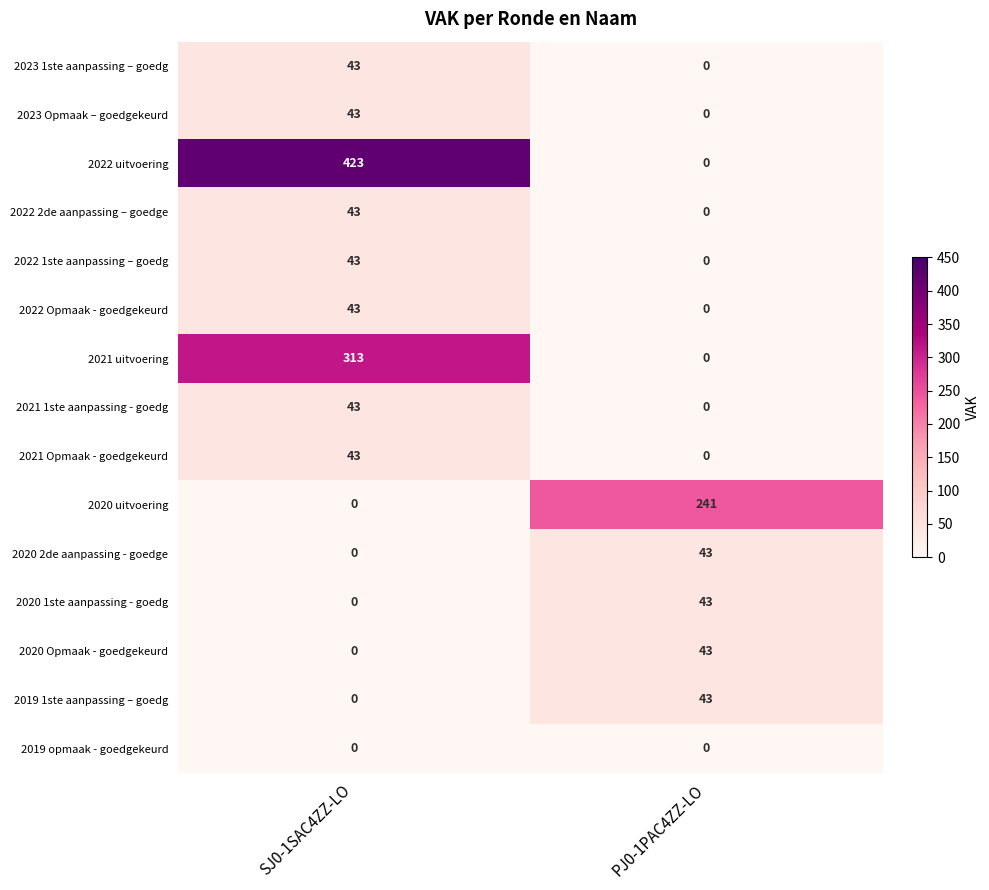

How many data points does each series have?

2